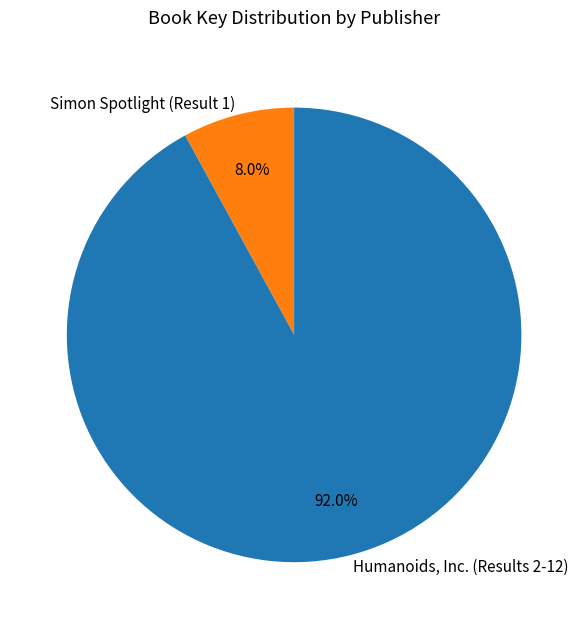

Is Simon Spotlight (Result 1) the majority of the pie?

No